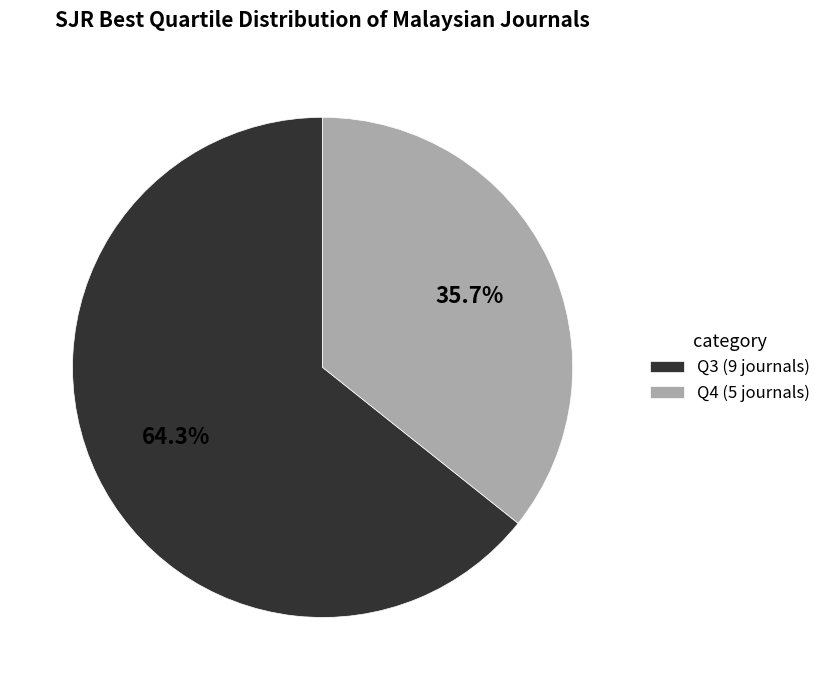

What is the total percentage of Q3 and Q4?

100.0%